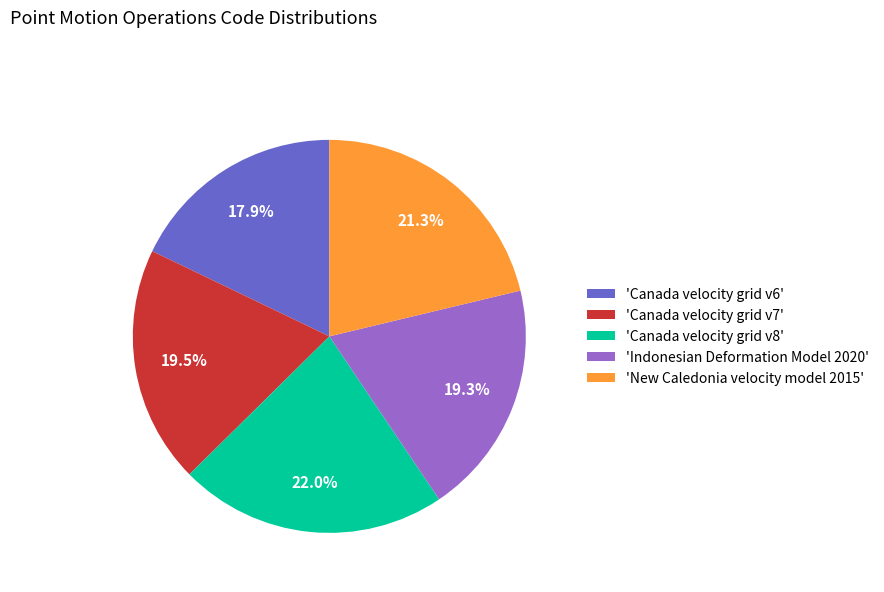

Does any single category account for the majority?

No